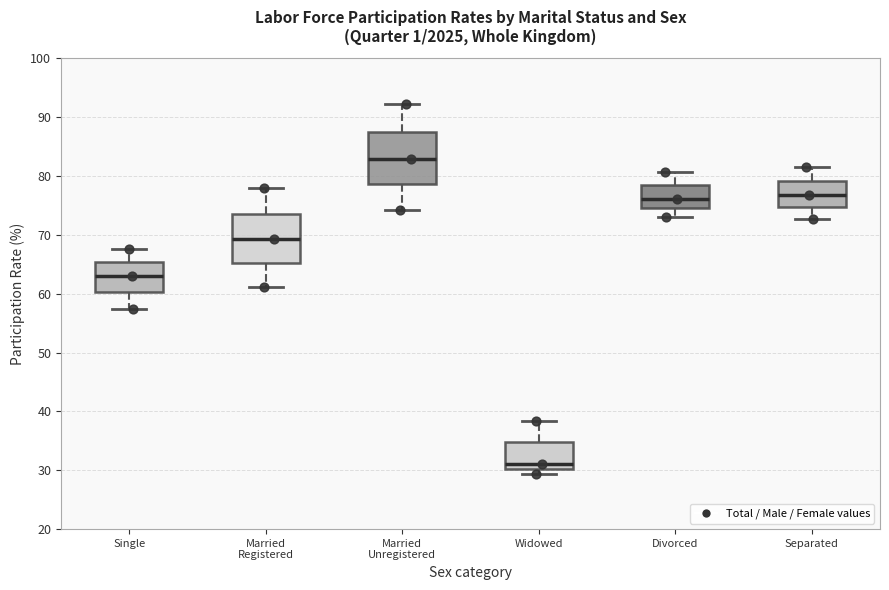

Which box's median line is the highest?

Married Unregistered